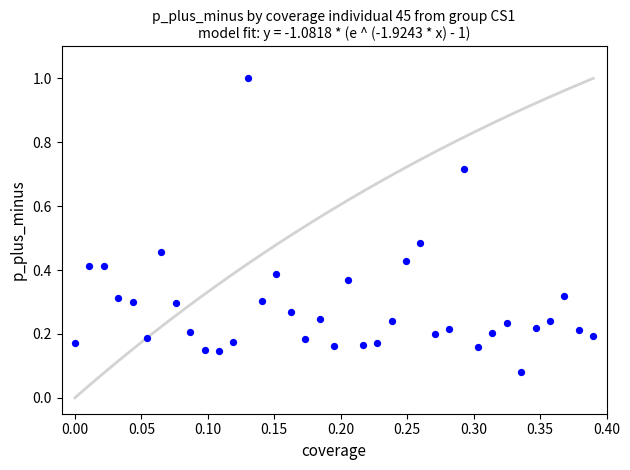

Count the number of points in this scatter plot.

37